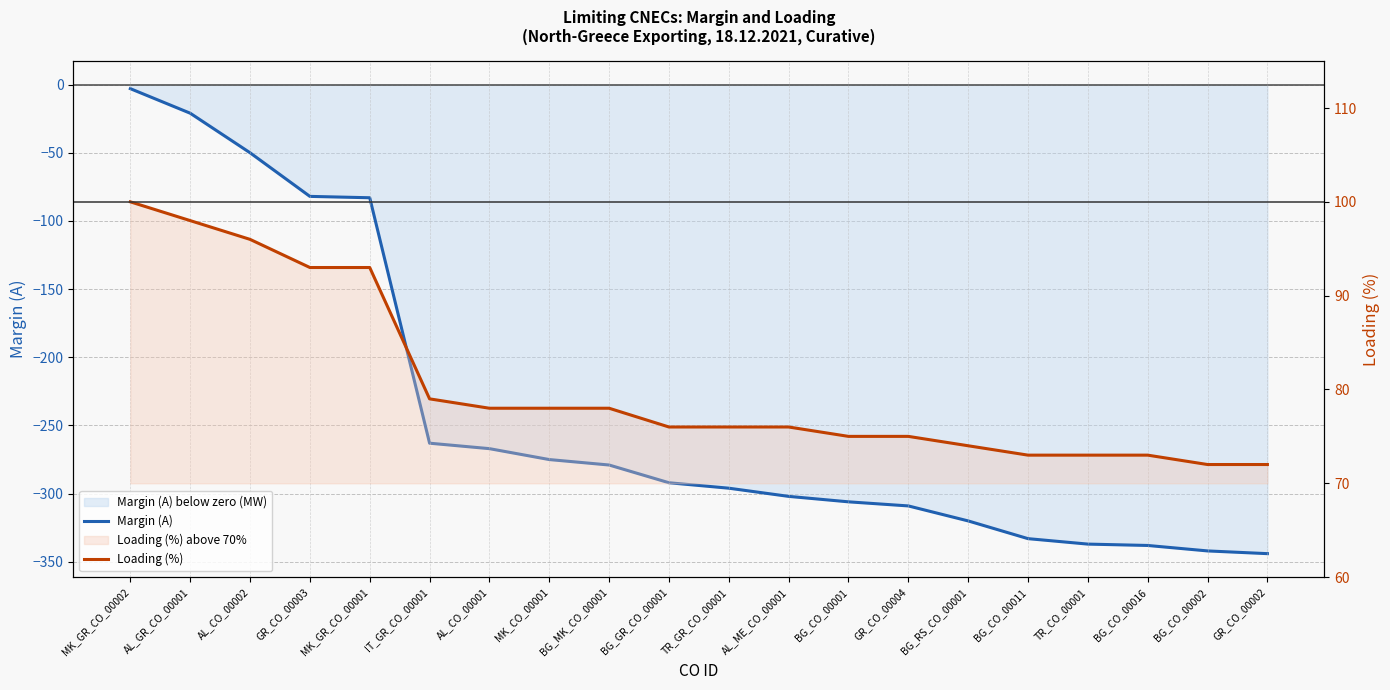

True or false: Margin (A) has more than 0 interior local peaks.

False